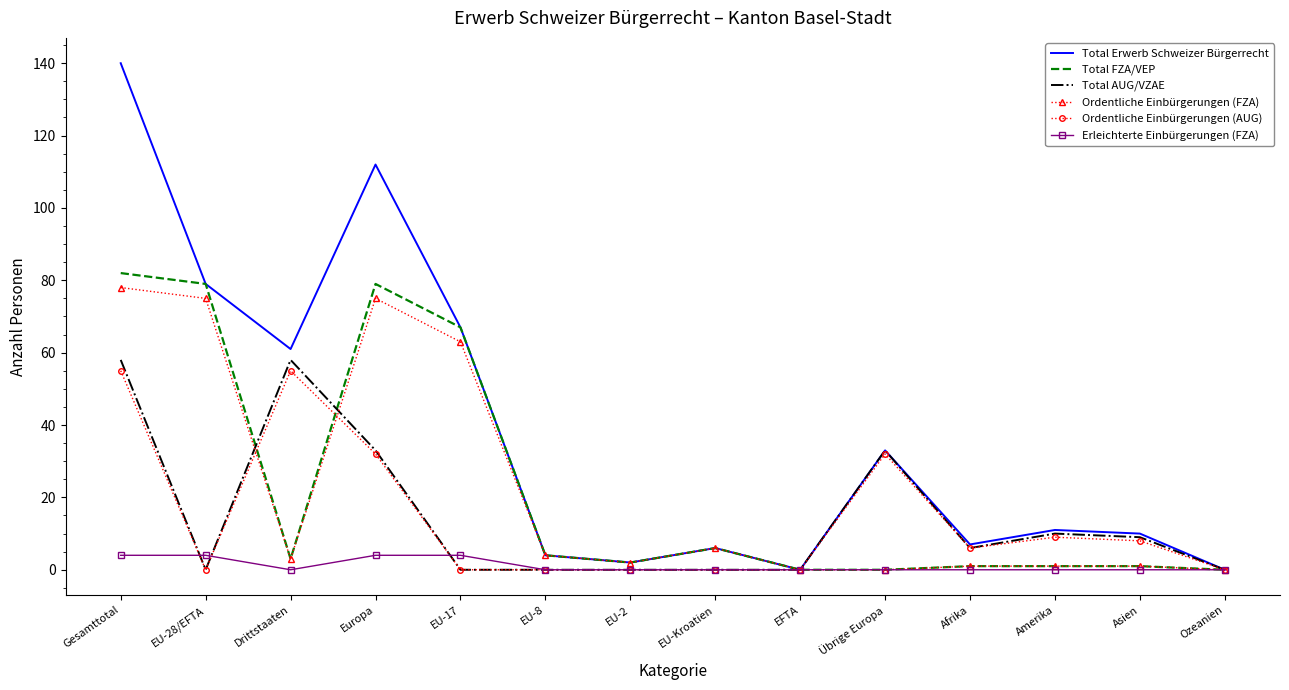

Which series has the largest total across all categories?

Total Erwerb Schweizer Bürgerrecht